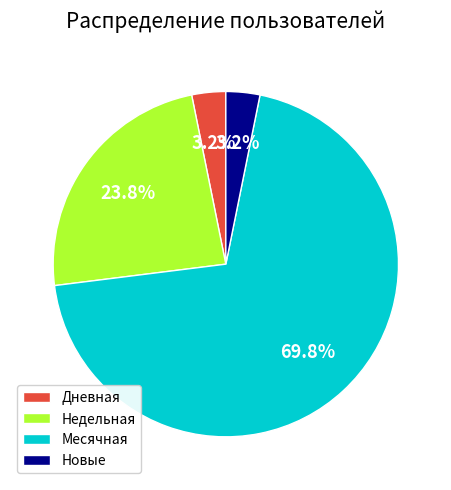

The Месячная slice represents 65% of the pie. True or false?

False